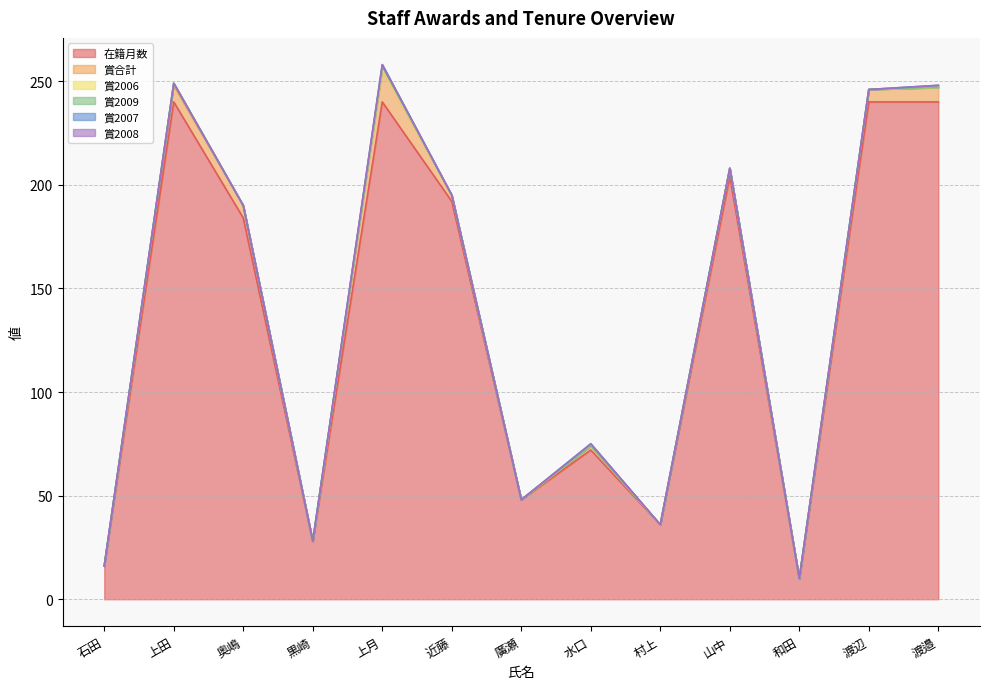

Rank the series at 渡邉 from highest to lowest value.

在籍月数, 賞合計, 賞2007, 賞2006, 賞2009, 賞2008